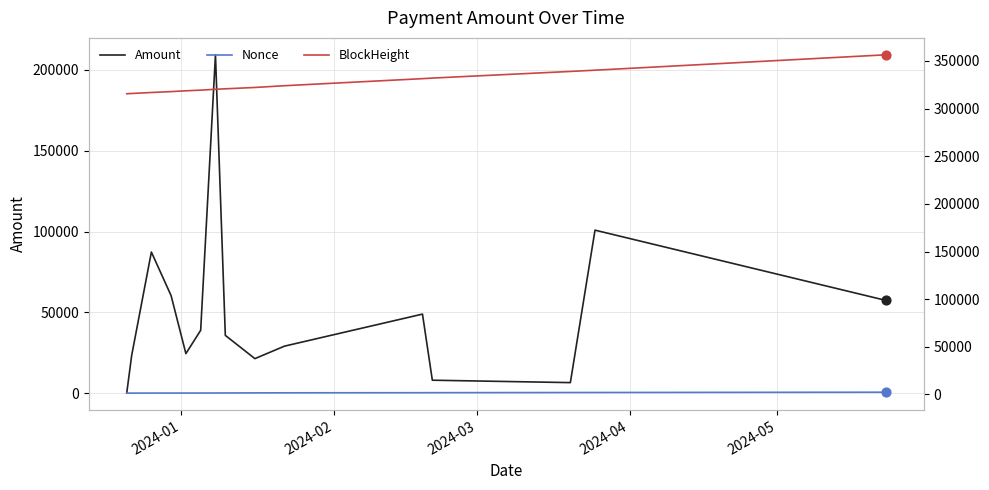

Which series has the largest Y range (max minus min)?

Amount